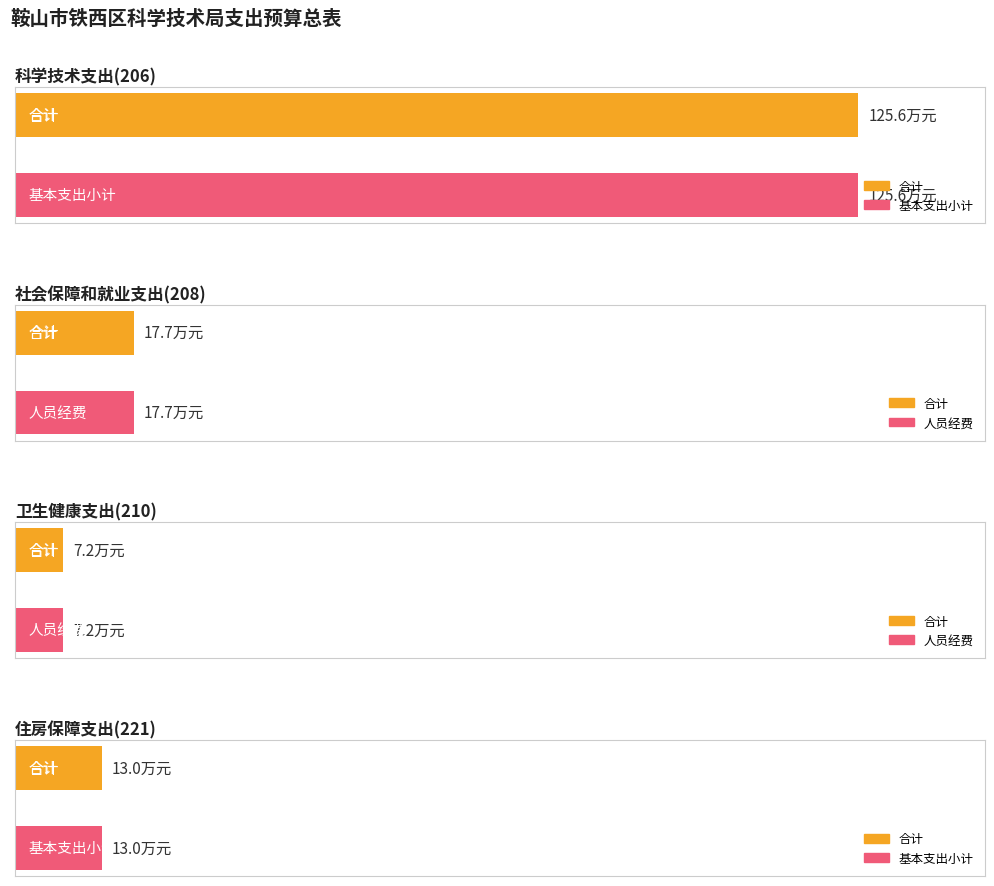

The value of 合计 at 卫生健康支出(210) is 9.8. True or false?

False